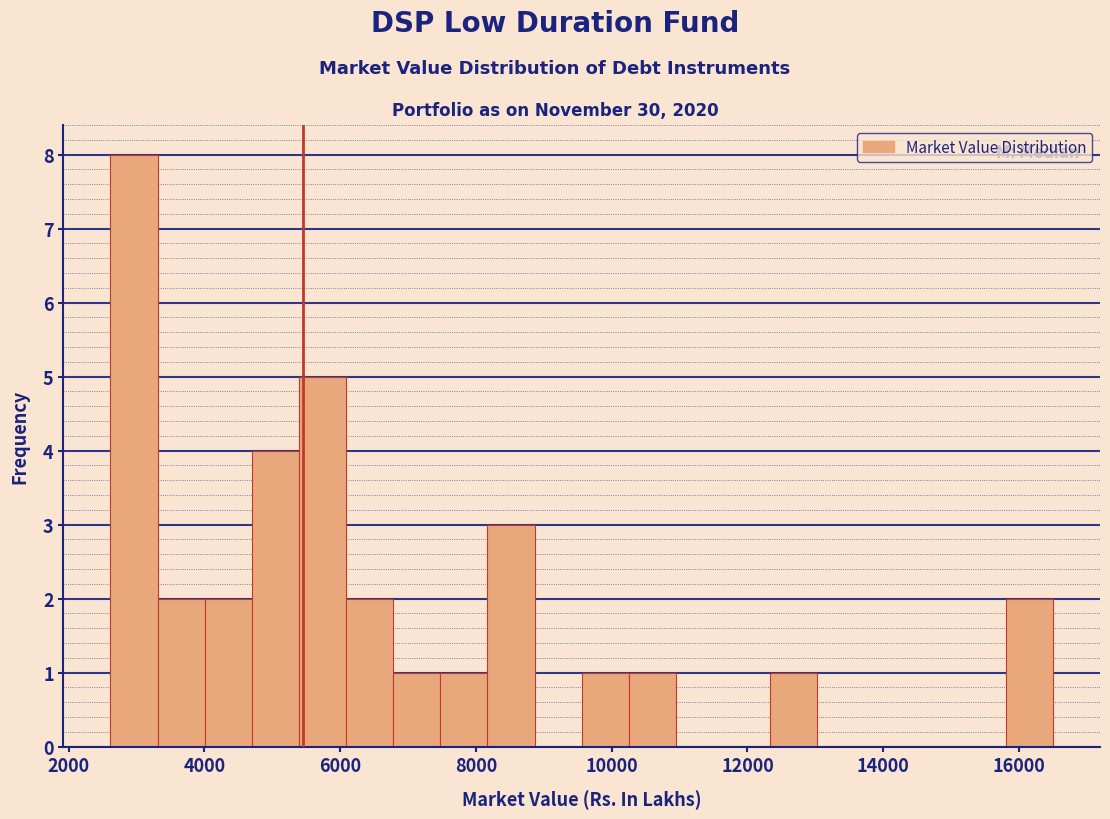

Read against the x-axis, roughly where is the centre of the tallest bar?

3000